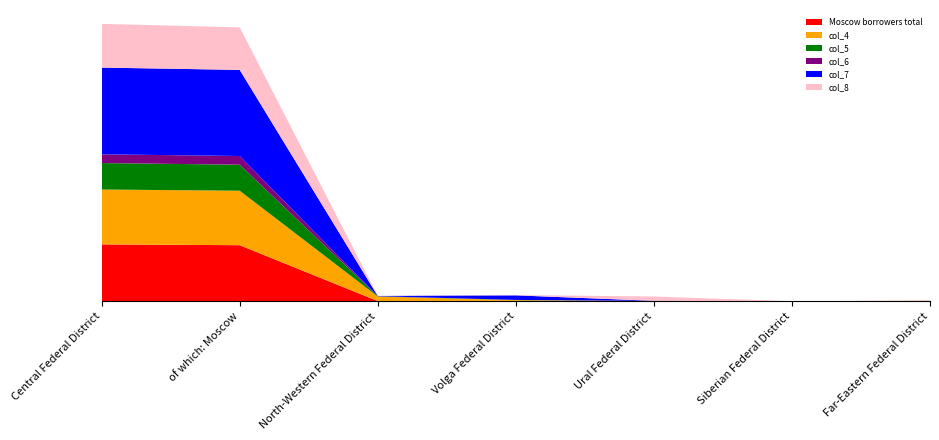

Reading left to right, what are all the values shown in this chart?

Moscow borrowers total: 42997	42388	107	288	50	0	211
col_4: 41506	41214	3464	528	135	4	132
col_5: 20016	19694	200	155	9	0	2
col_6: 6623	6577	31	23	4	0	9
col_7: 65621	65148	162	3447	113	0	25
col_8: 33075	32143	81	249	3249	0	131